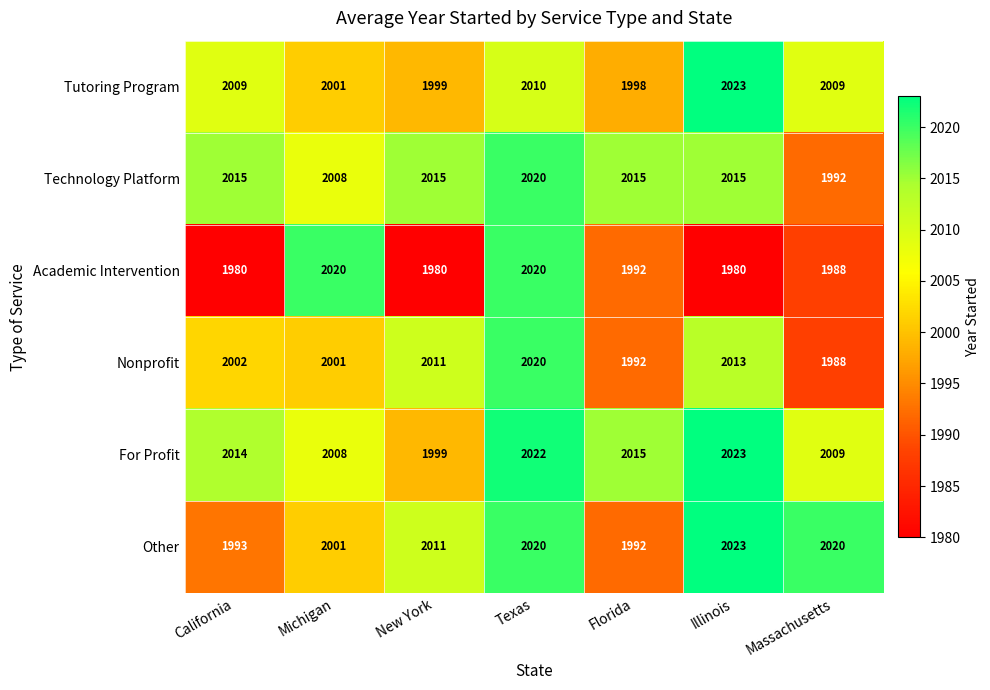

What is the total value across all series at California?

12013